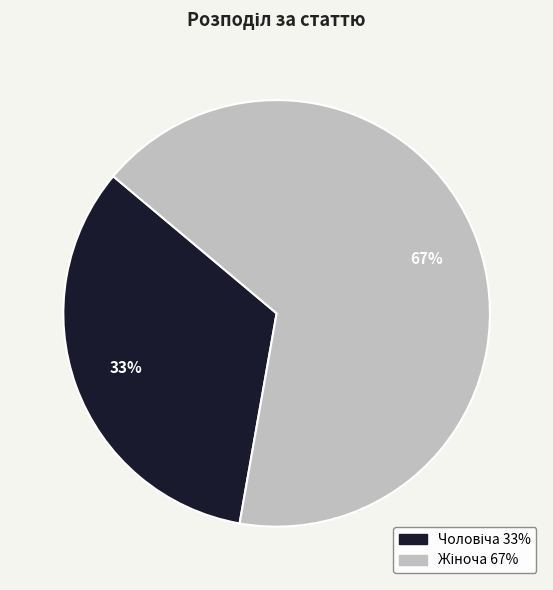

To the nearest percent, what is the average slice percentage?

50%